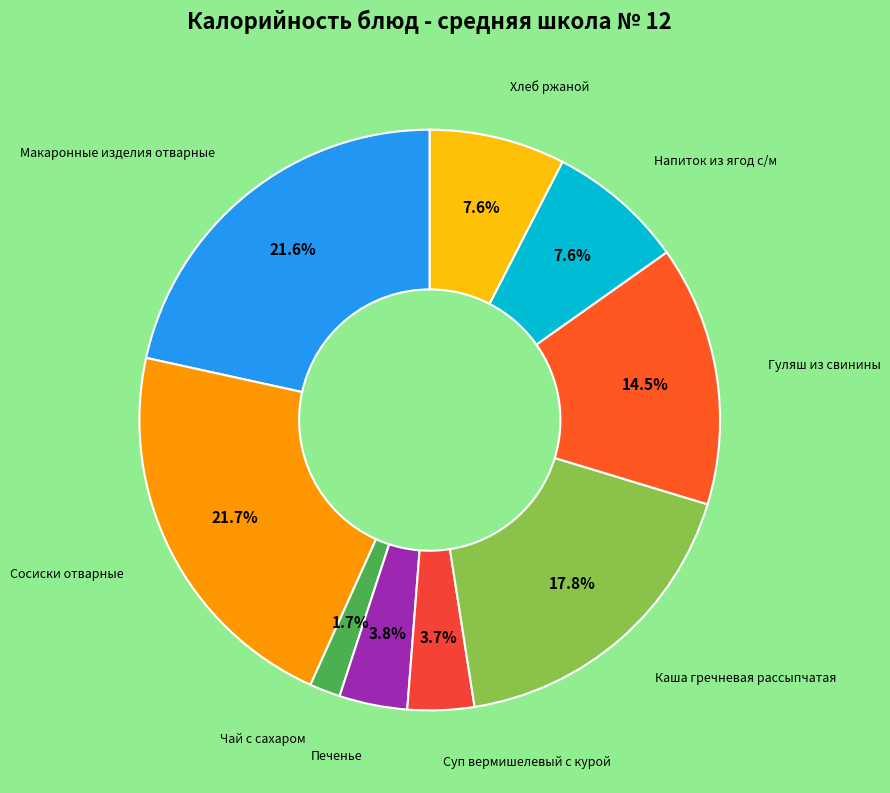

Is there a majority slice in this chart?

No